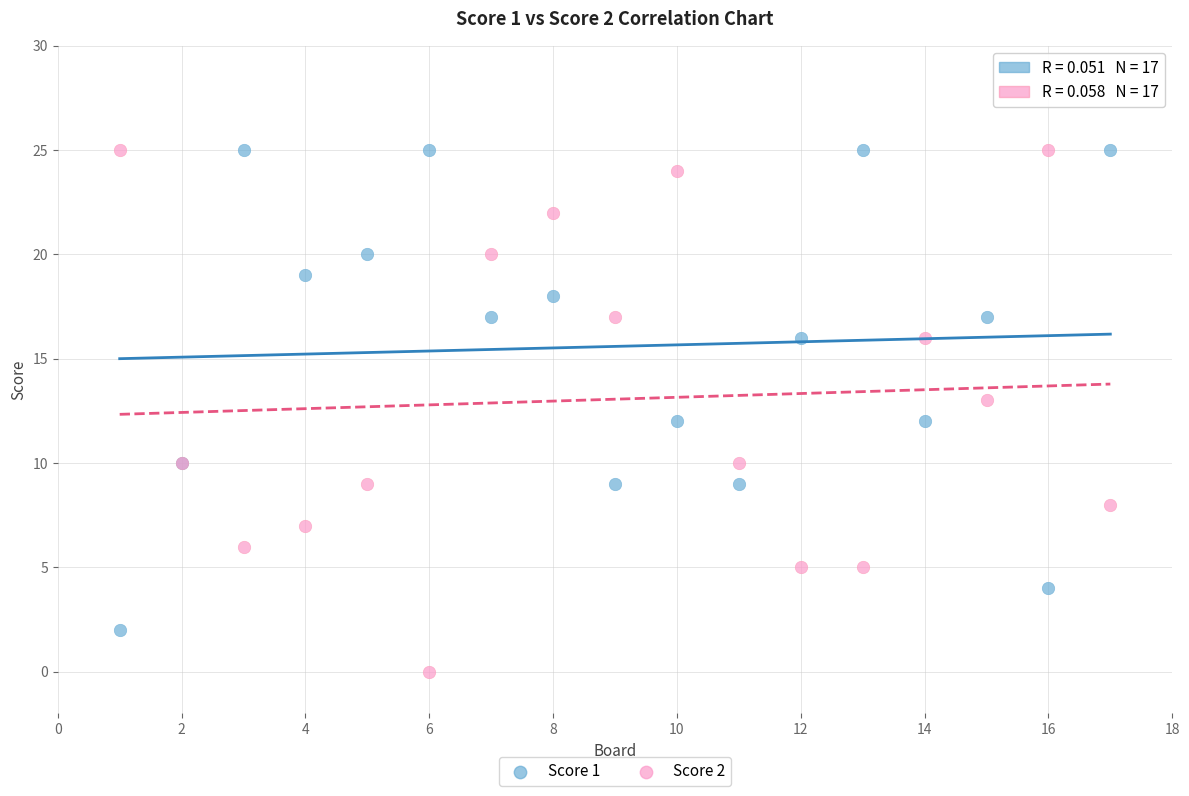

What are all the series names shown in the legend?

Score 1, Score 2